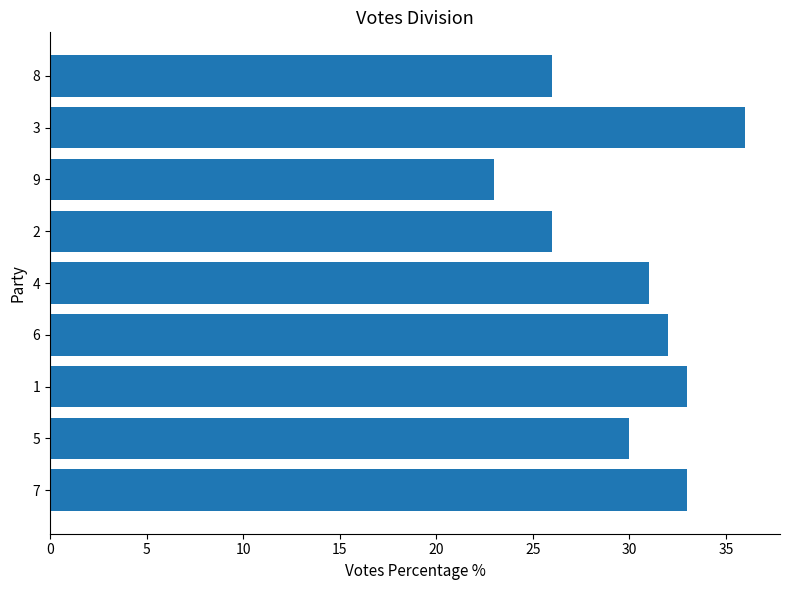

How many categories are shown in the chart?

9